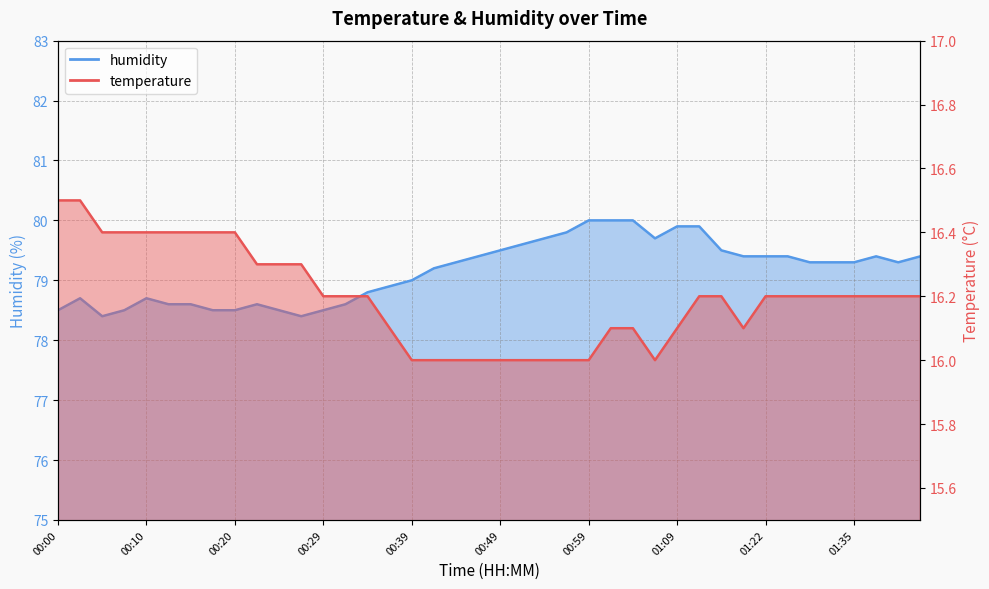

Which has a higher value, 00:49 or 00:17?

00:17